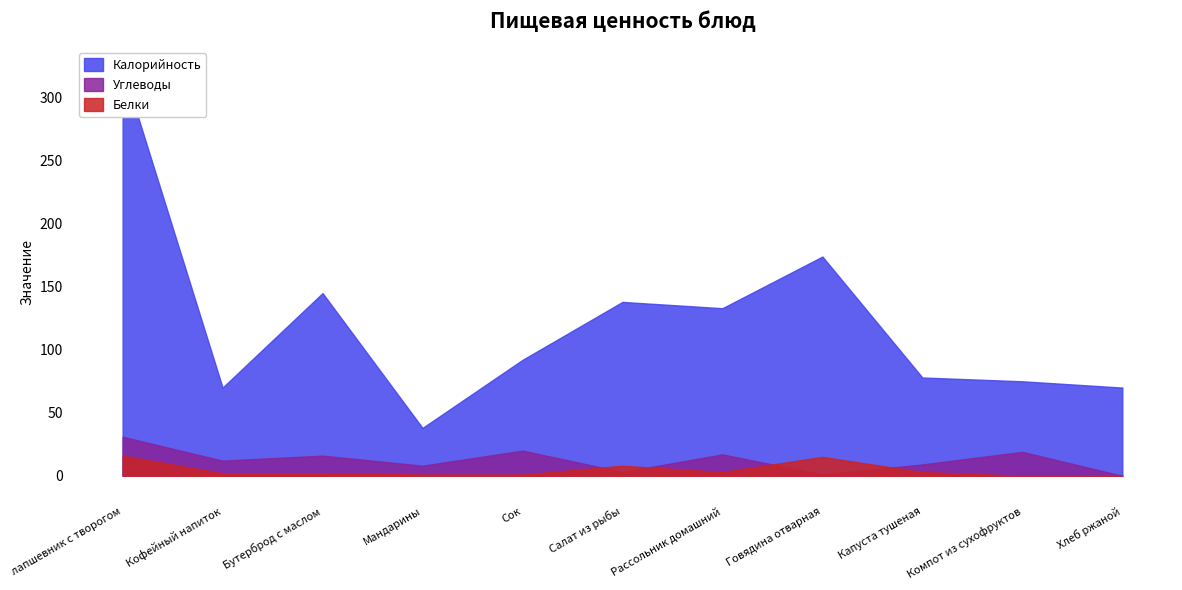

Is it true that Белки equals 2 at Рассольник домашний?

False